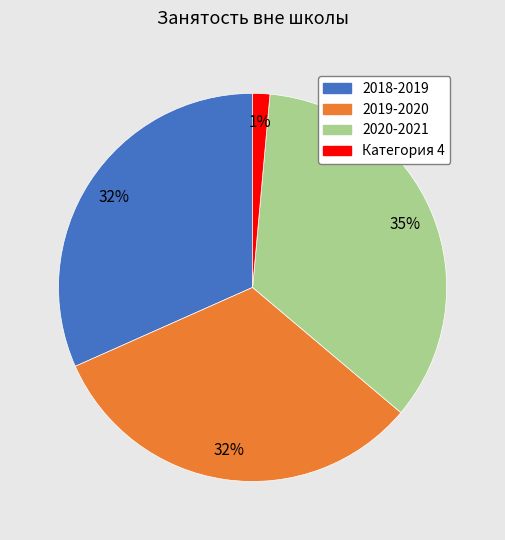

To the nearest percent, what is the combined percentage of 2018-2019 and 2019-2020?

64%